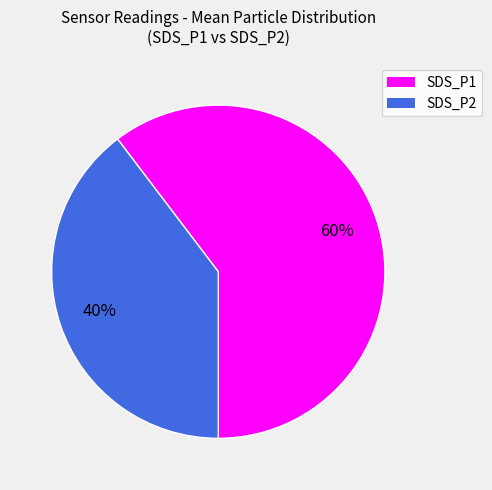

Count the number of slices in the pie.

2